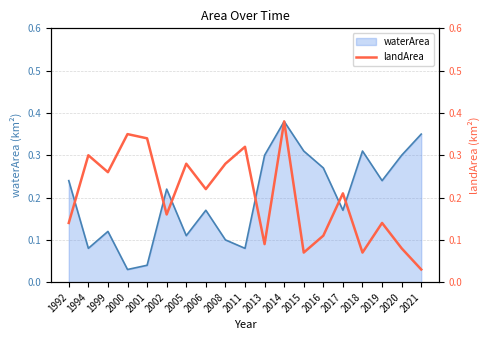

Is it true that the value at 2000 is 0.1?

False